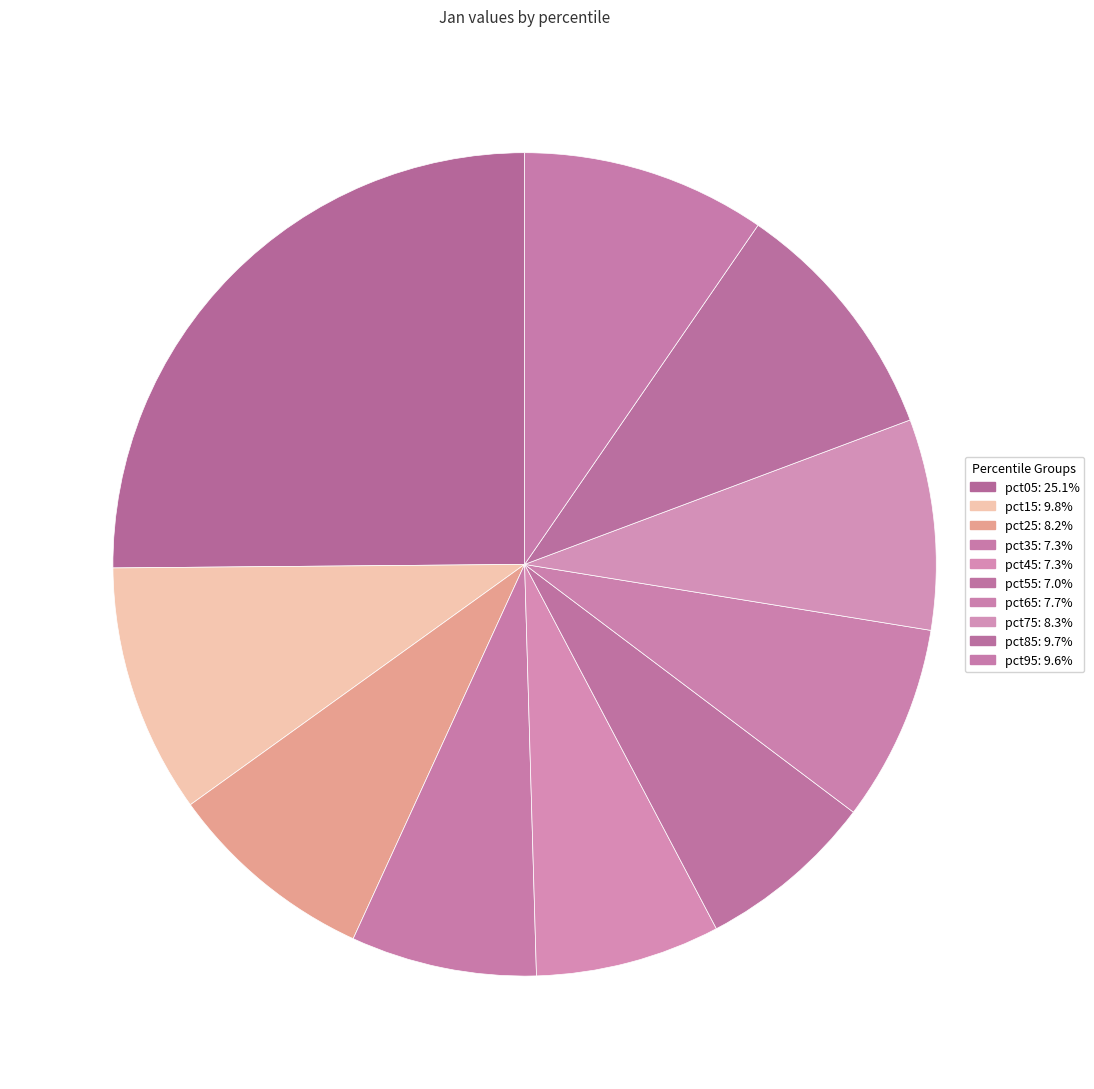

What percentage do pct75 and pct05 together represent?

33.4%